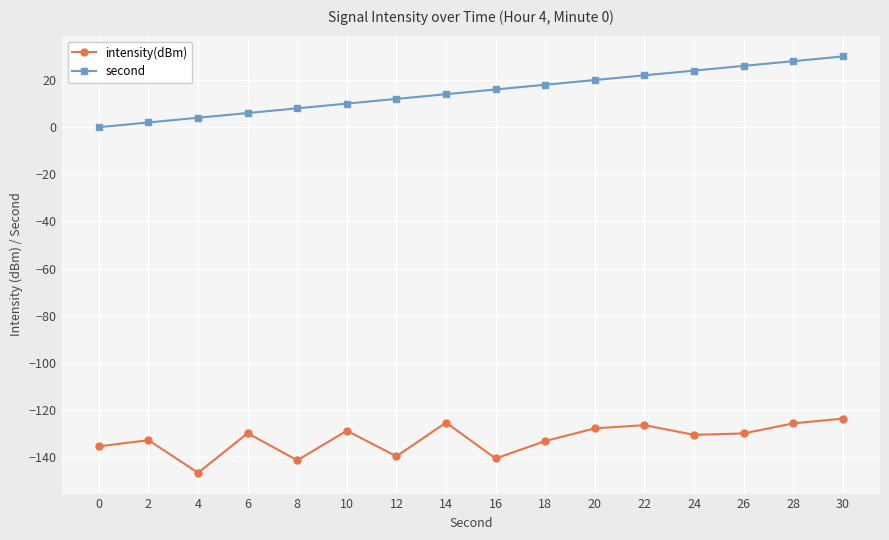

Rank the series by their average value, from lowest to highest.

intensity(dBm), second